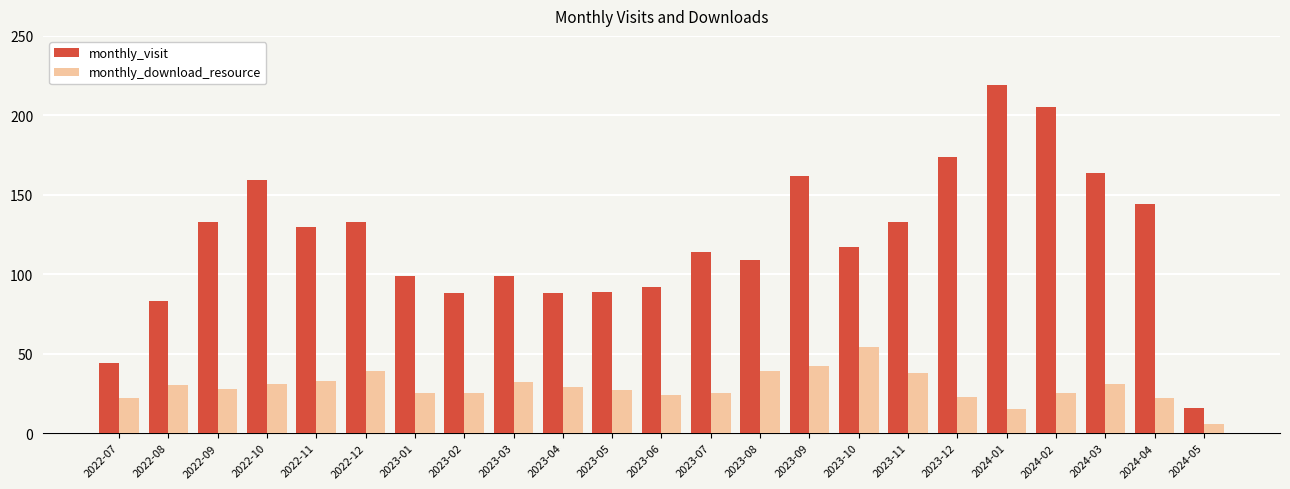

Reading left to right, what are all the values shown in this chart?

monthly_visit: 44	83	133	159	130	133	99	88	99	88	89	92	114	109	162	117	133	174	219	205	164	144	16
monthly_download_resource: 22	30	28	31	33	39	25	25	32	29	27	24	25	39	42	54	38	23	15	25	31	22	6